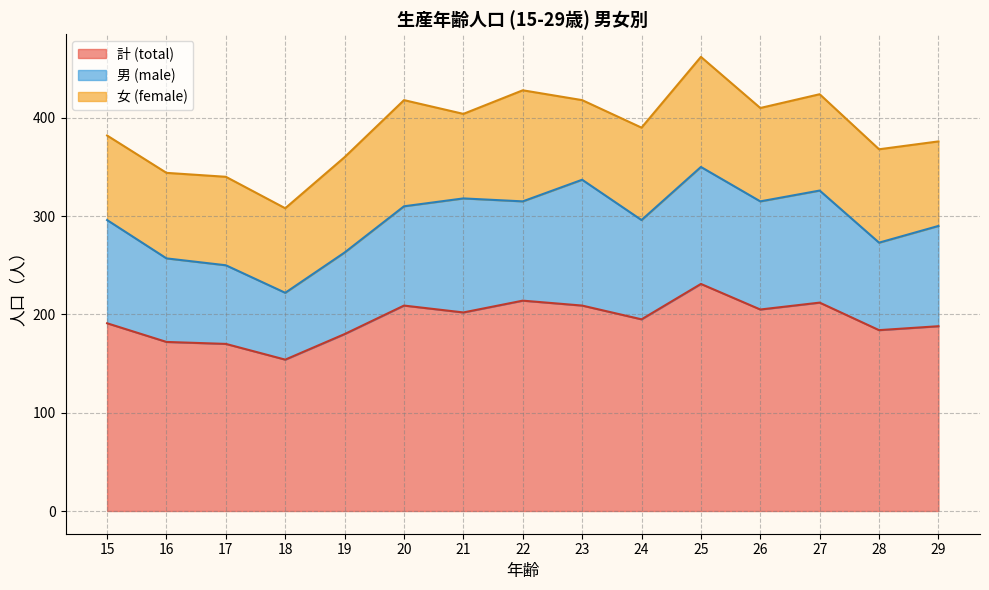

What is the value of the 計 (total) point at the 6th from the left?

209